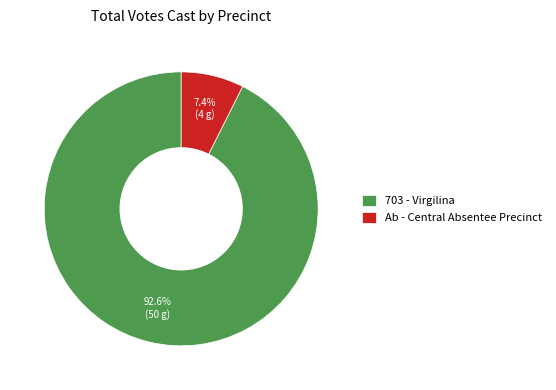

Combined, what portion of the pie is Ab - Central Absentee Precinct and 703 - Virgilina?

100.0%